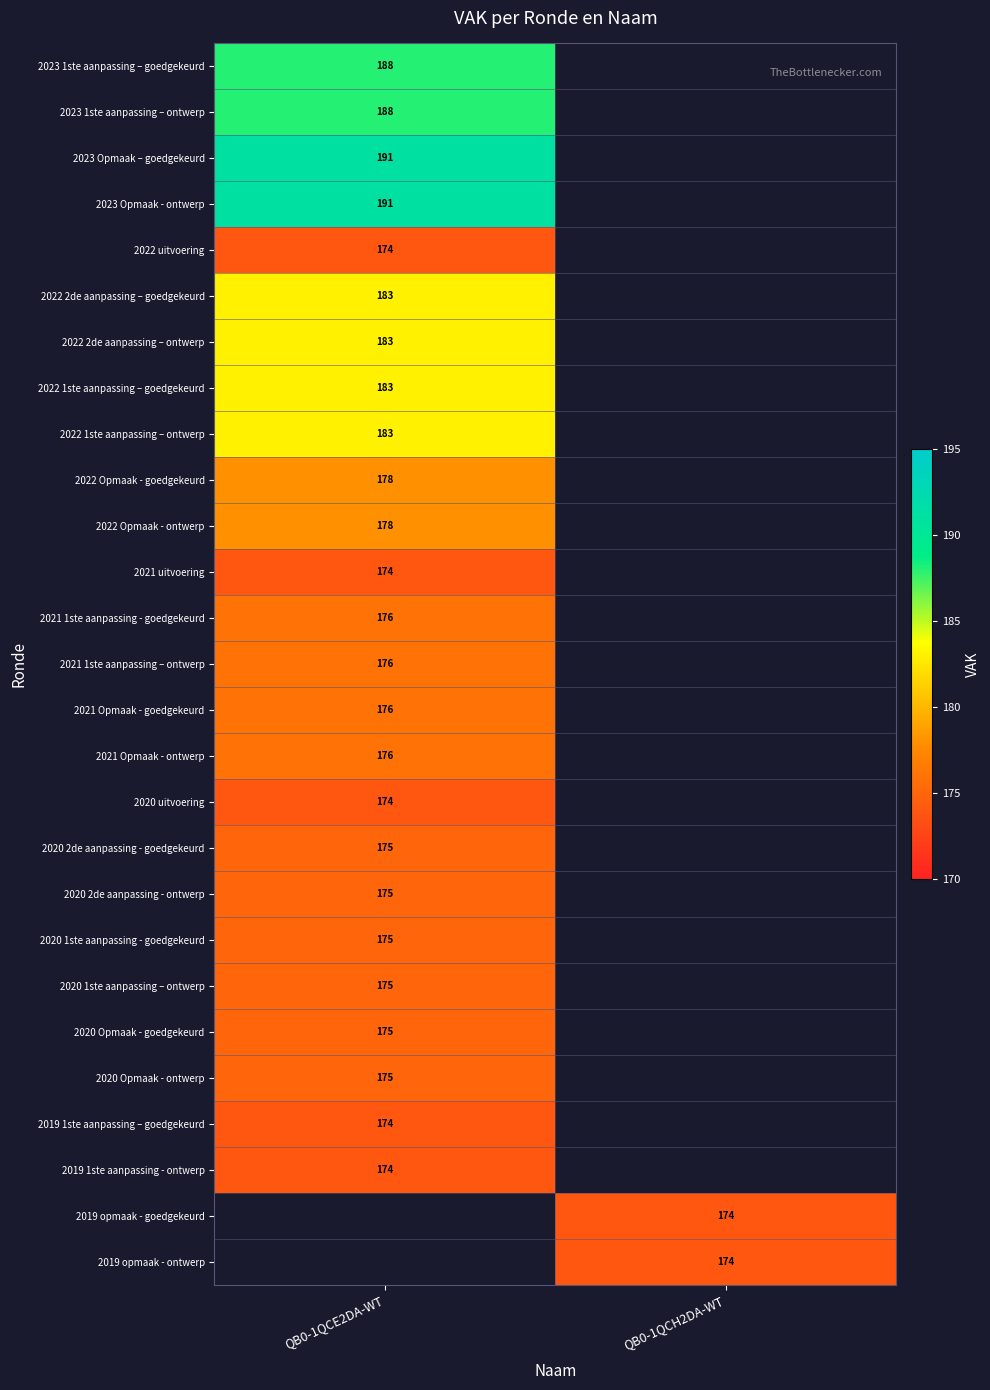

What is the smallest value displayed?

174.0